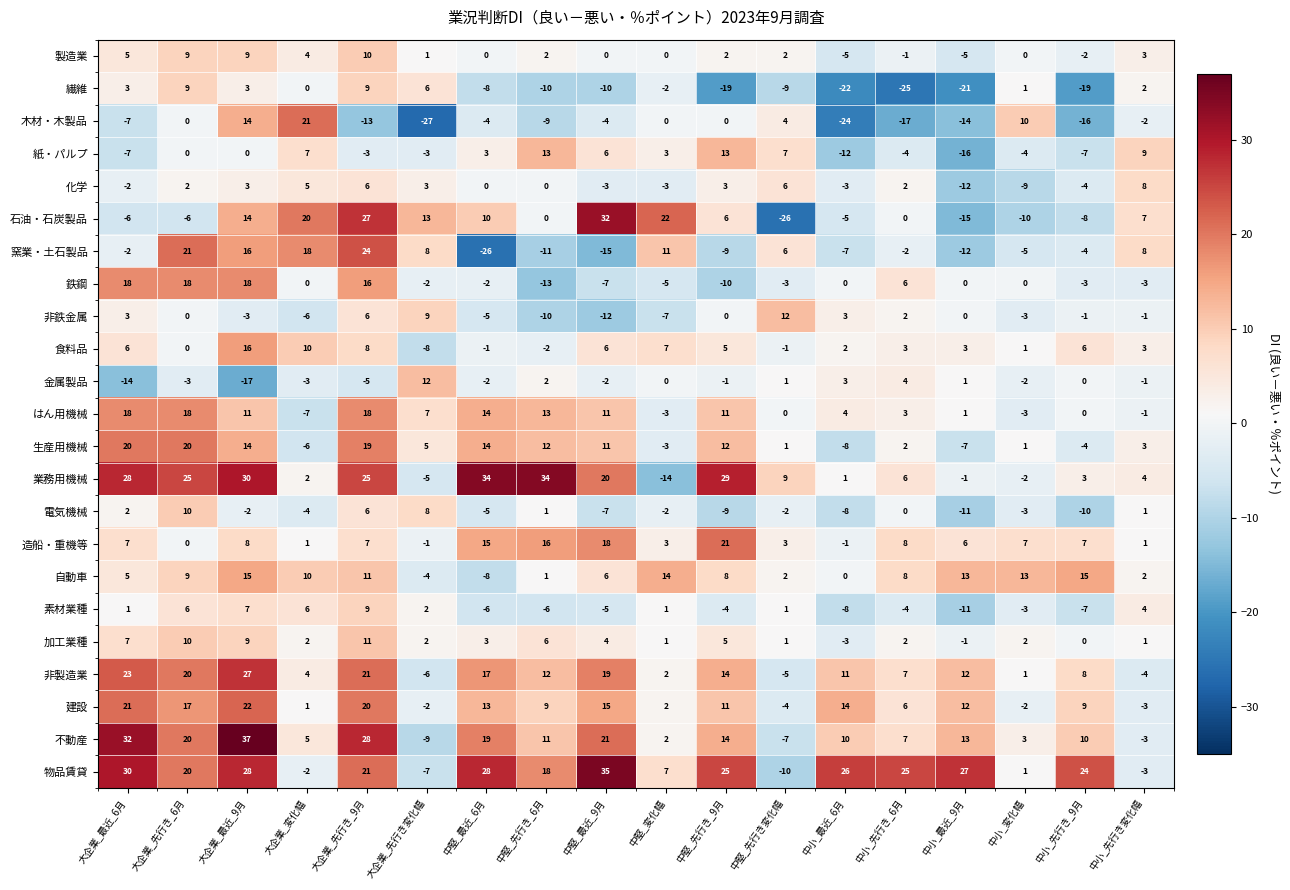

Count the number of categories in the chart.

18